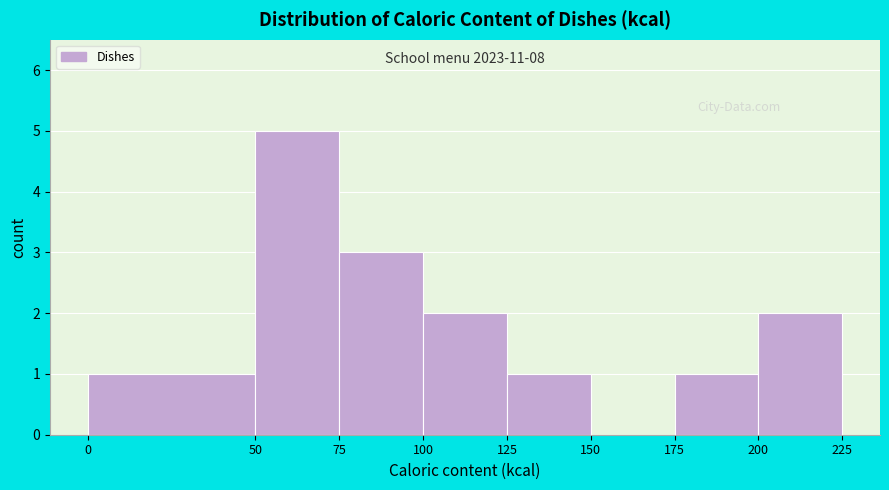

Over which range of the x-axis is the bar tallest?

50 to 75